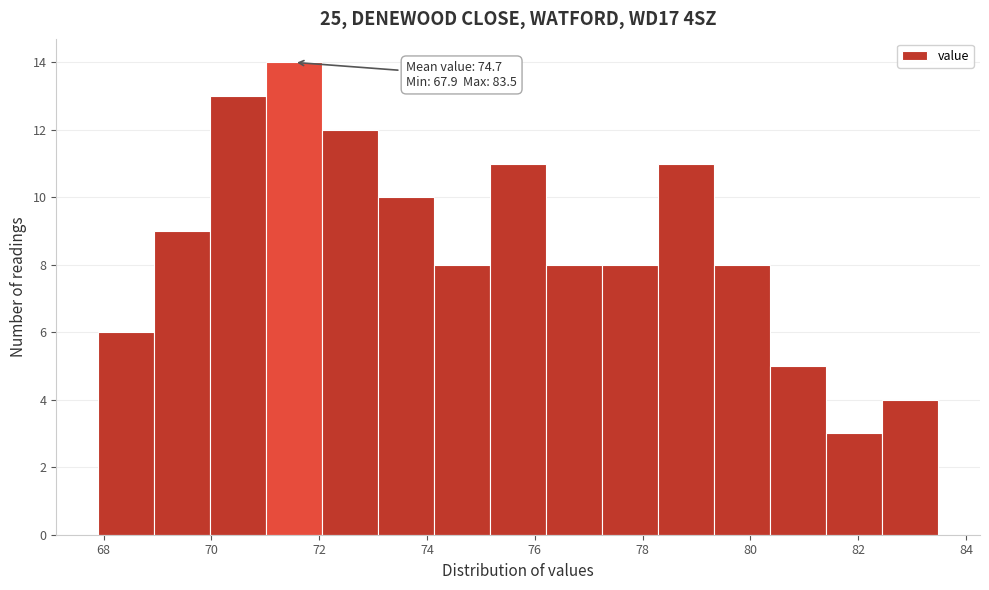

Over which range of the x-axis is the bar tallest?

71.0 to 72.0